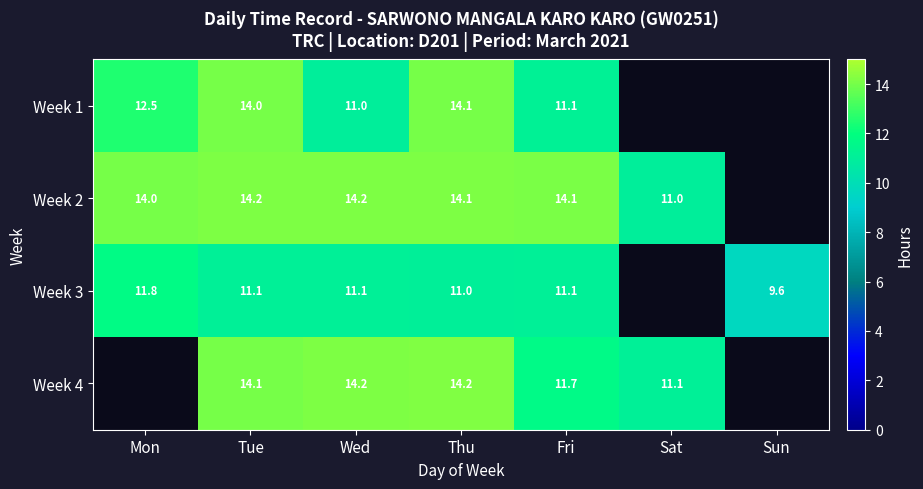

Is it true that Week 1 equals 5.6 at Tue?

False